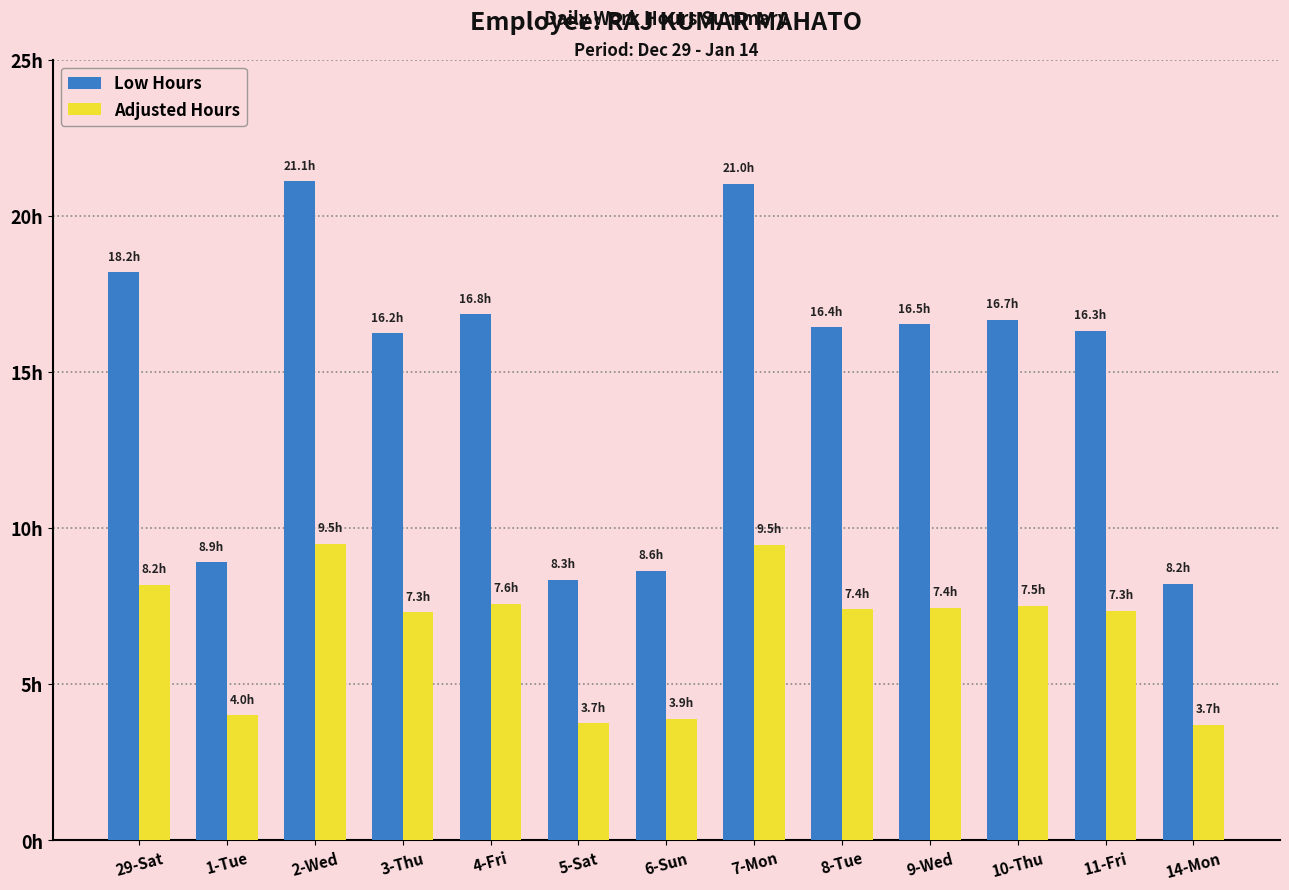

Which series has the widest spread of values?

Low Hours